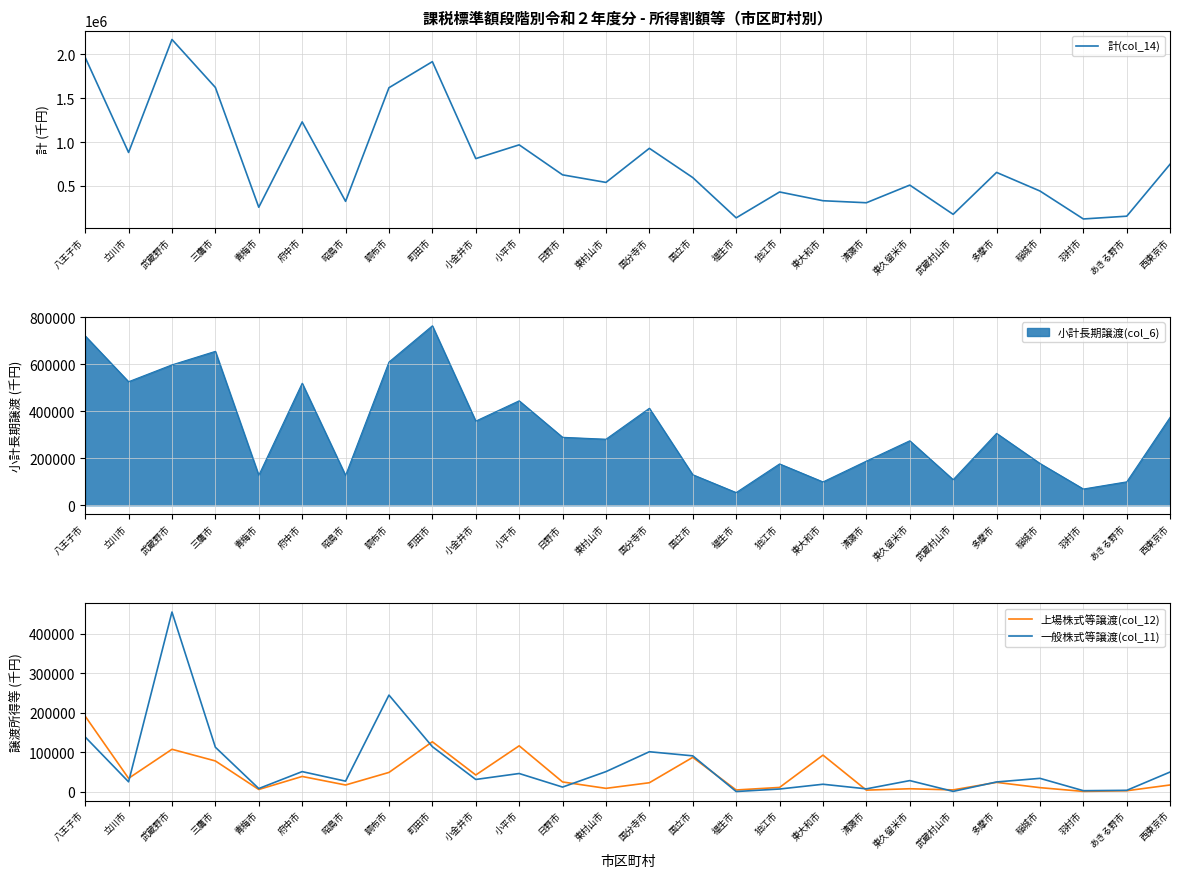

Between 福生市 and 狛江市, which series saw the biggest shift?

計(col_14)